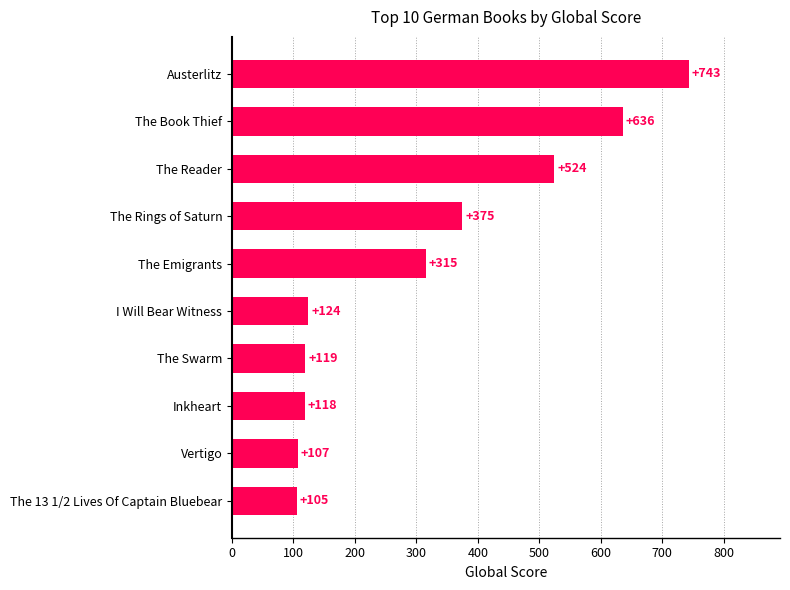

Does the chart contain any negative values?

No